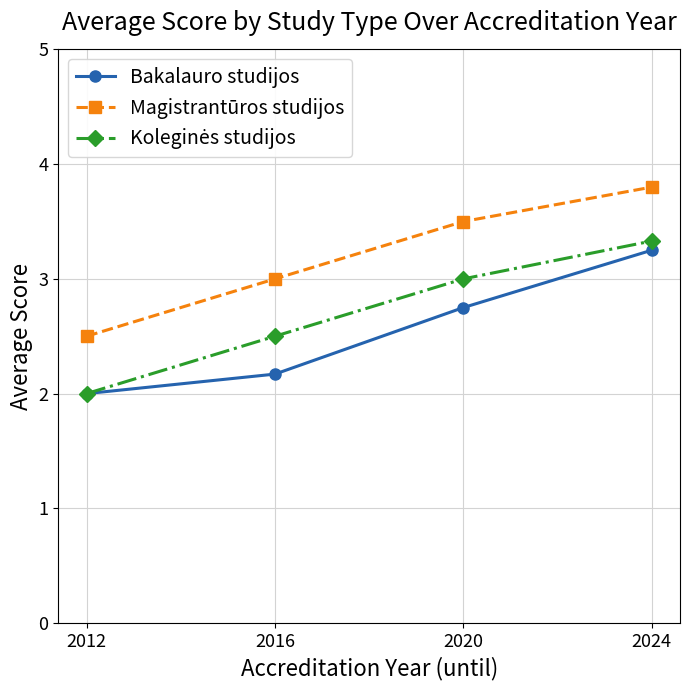

True or false: Bakalauro studijos and Magistrantūros studijos cross at least once.

False